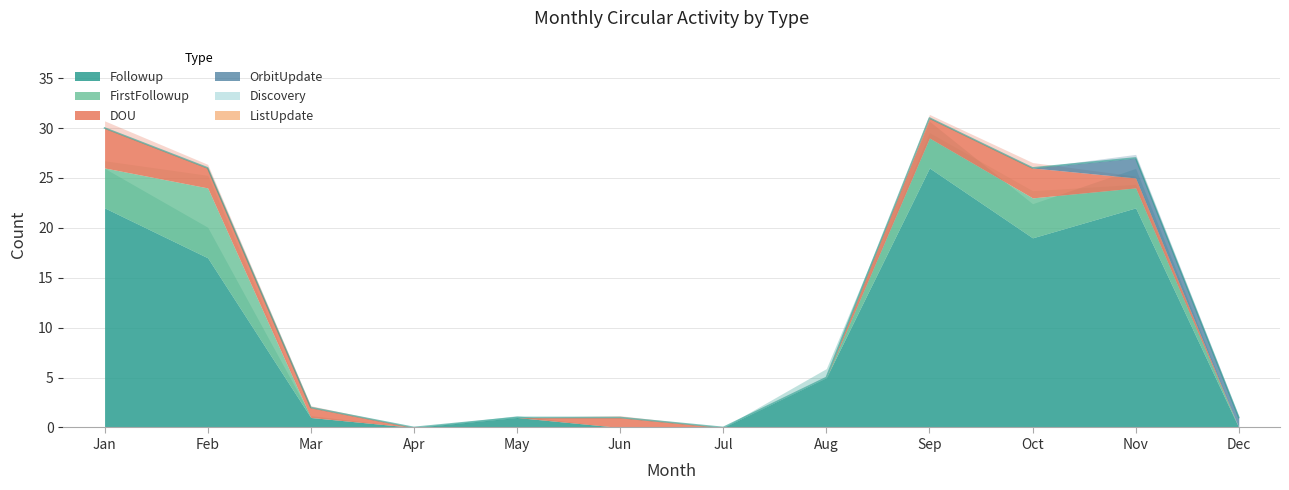

How many series are shown in this chart?

6